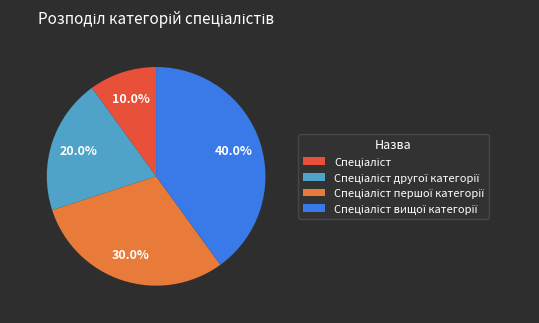

To the nearest percent, what is the average slice percentage?

25%